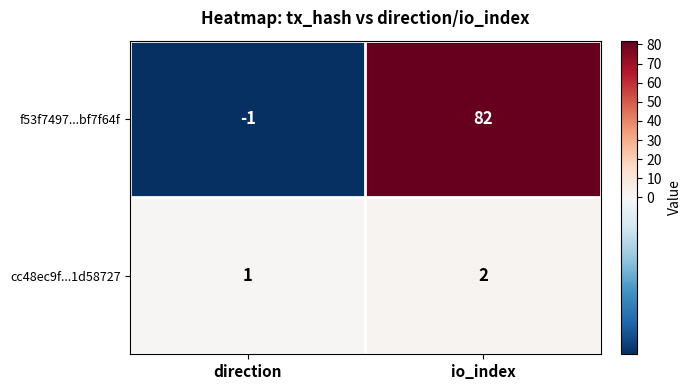

At which category does the chart reach its peak across all series?

io_index